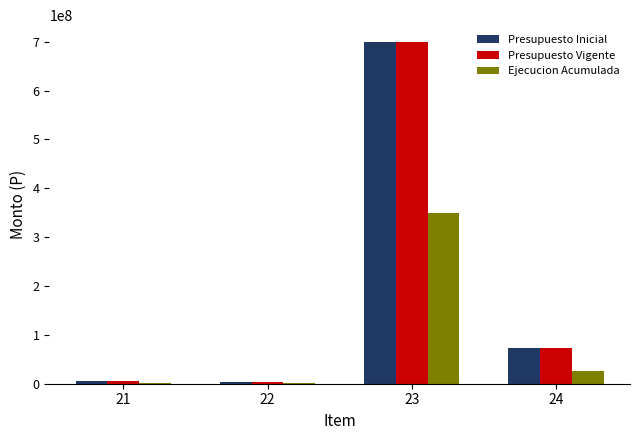

The value of Presupuesto Vigente at 23 is 1227276855. True or false?

False